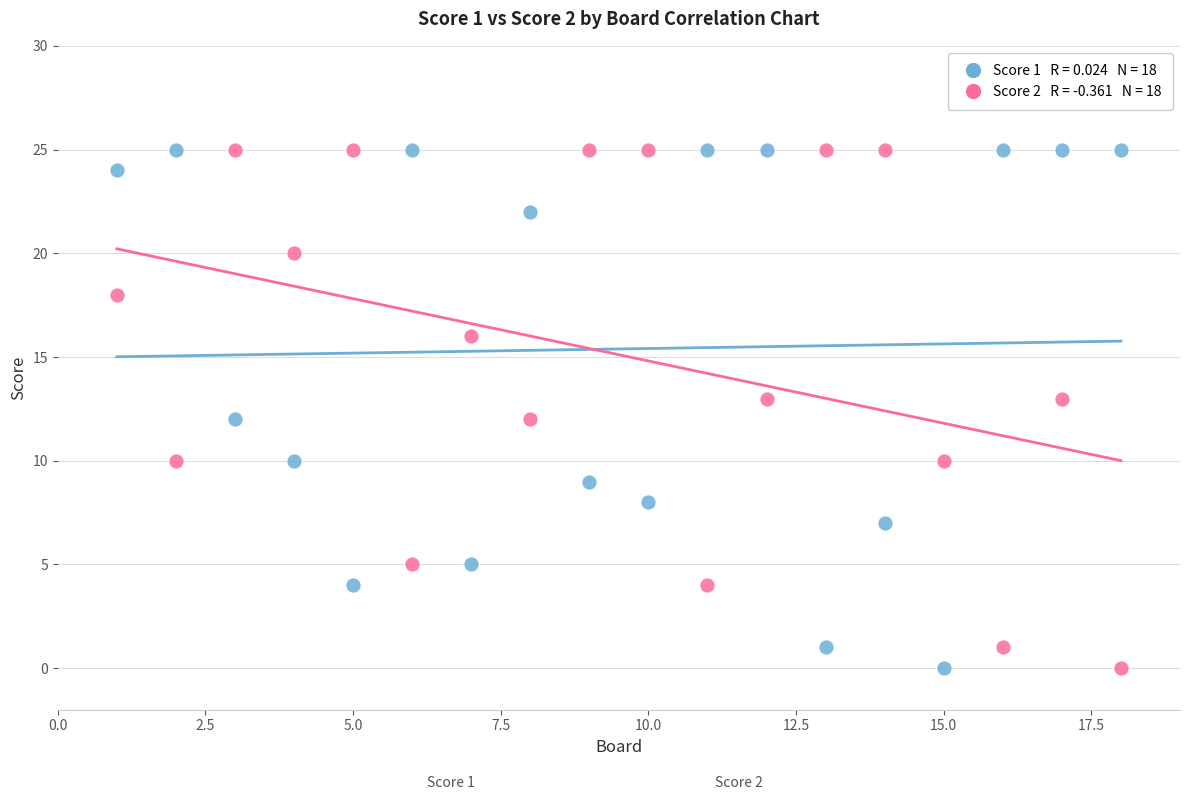

Across all data points, what is the range of Y values (max minus min)?

25